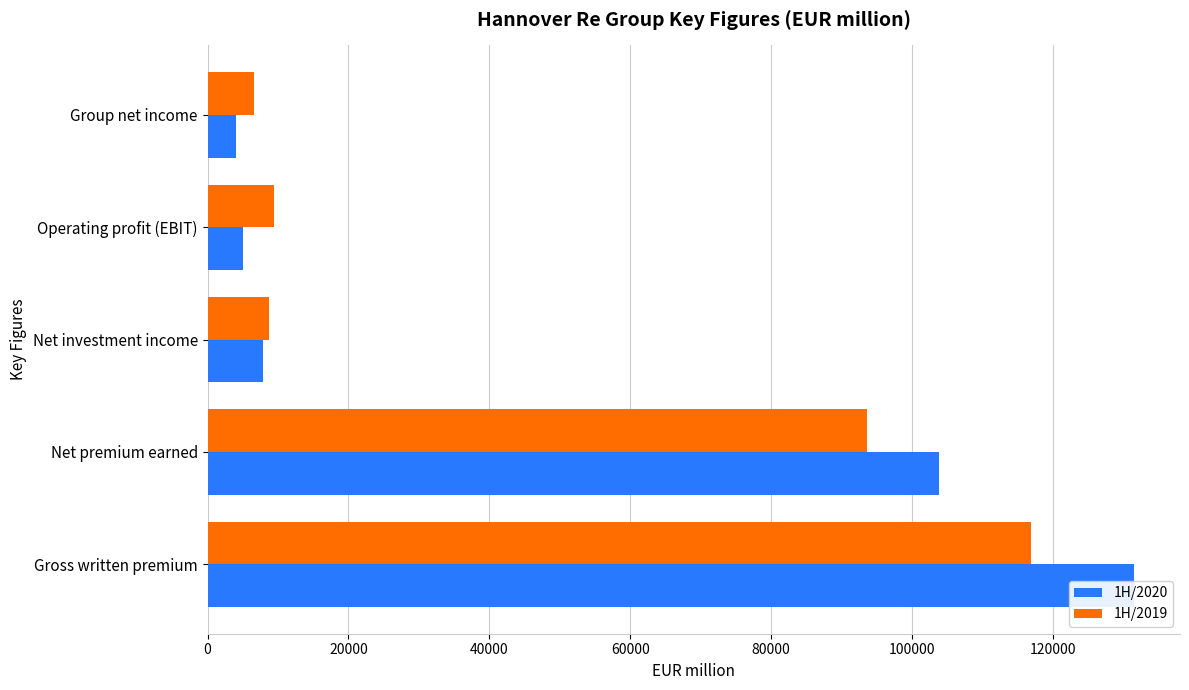

Which series has the largest total across all categories?

1H/2020